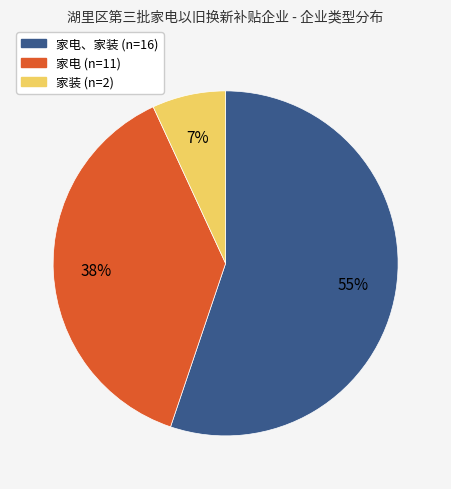

Is there any slice that represents more than half of the pie?

Yes